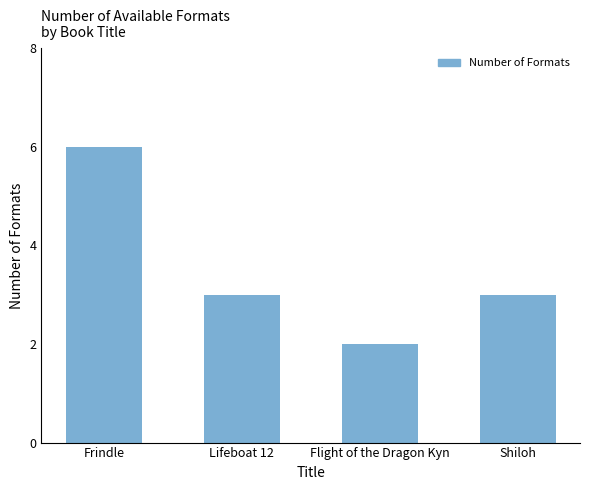

What is the average value?

4